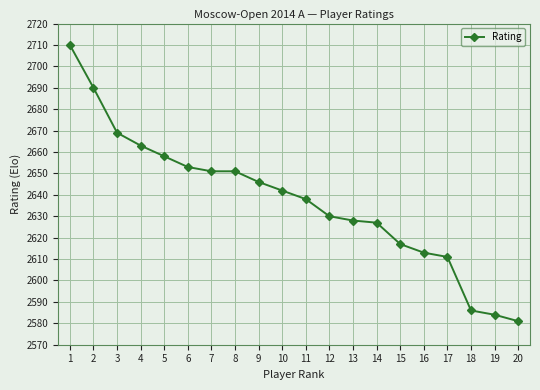

Is this an area chart (filled region under the line)?

No